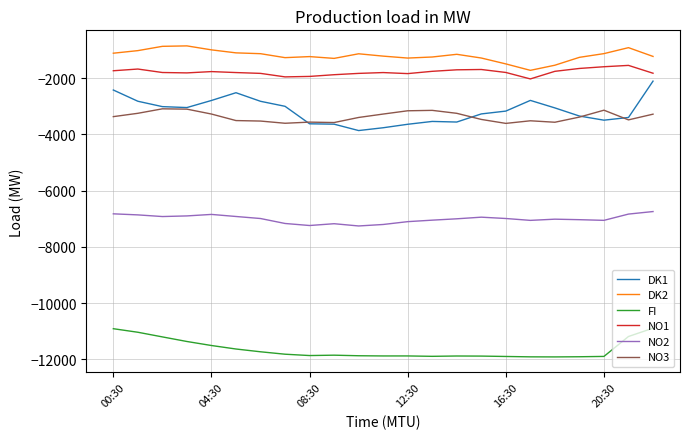

What is the maximum value for NO1?

-1543.5